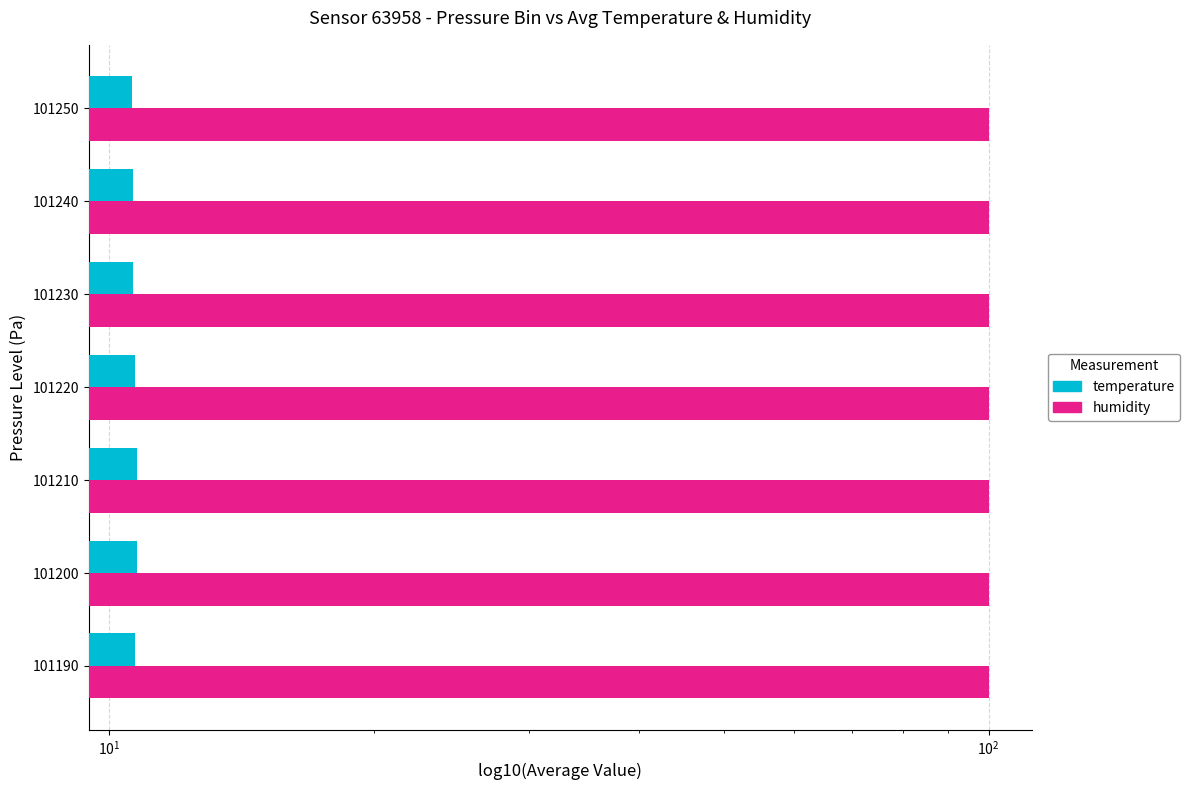

How many temperature values are between 10 and 11?

7